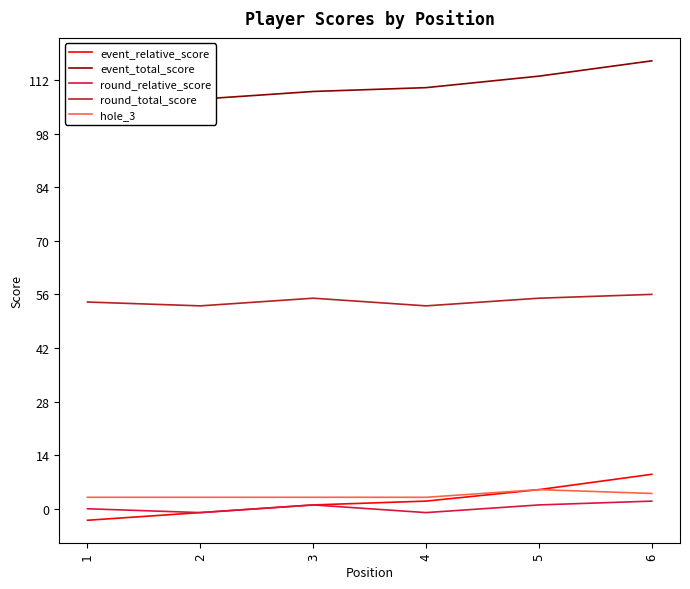

What is the value of the event_total_score point at the 4th from the left?

110